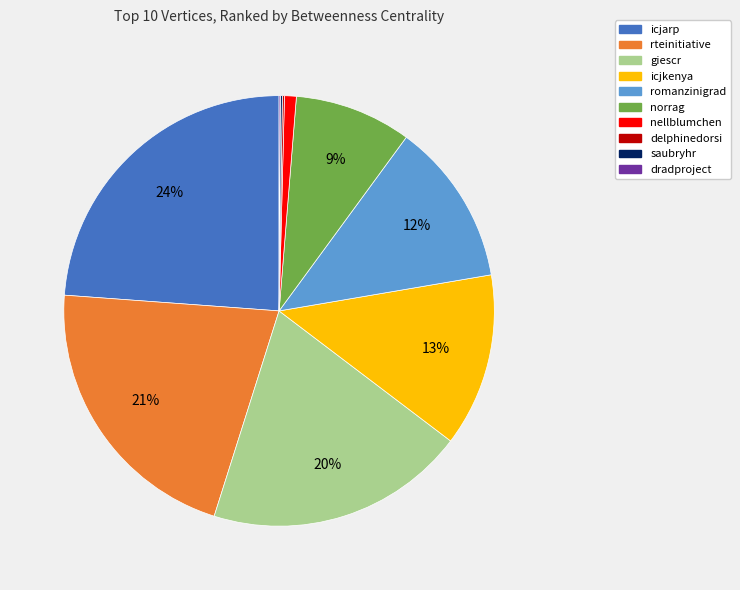

Is there a majority slice in this chart?

No